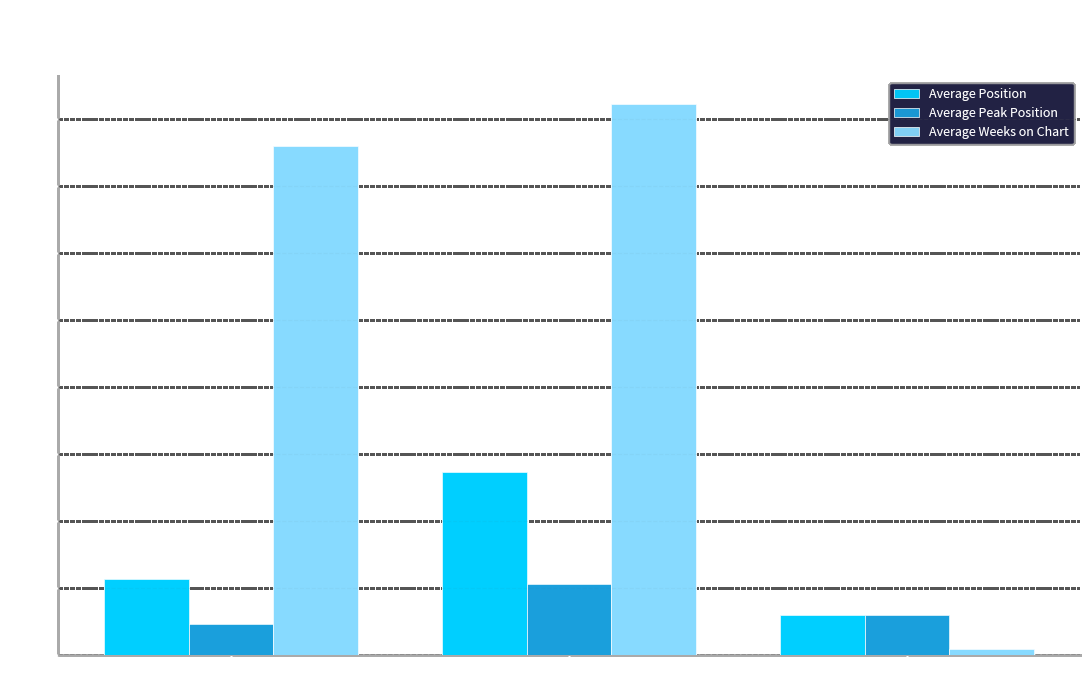

Which series has the largest range (max minus min)?

Average Weeks on Chart